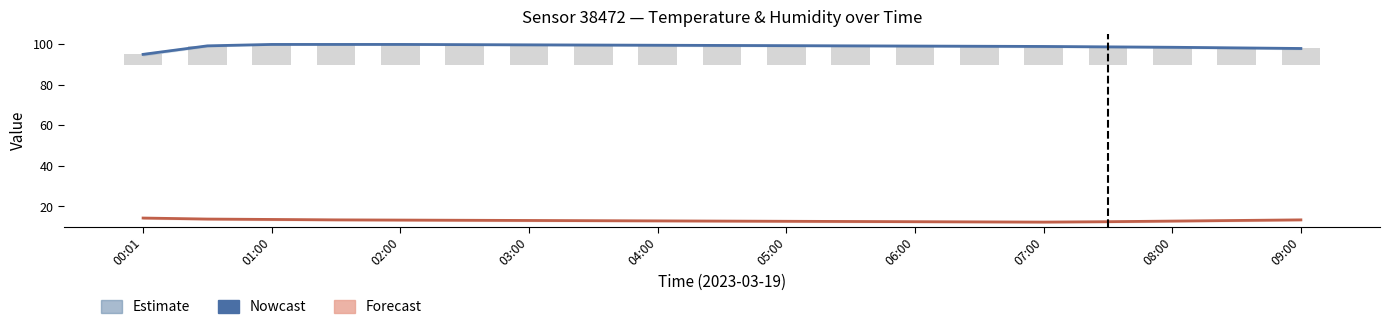

How many data points in Forecast (temperature) are less than 13?

9